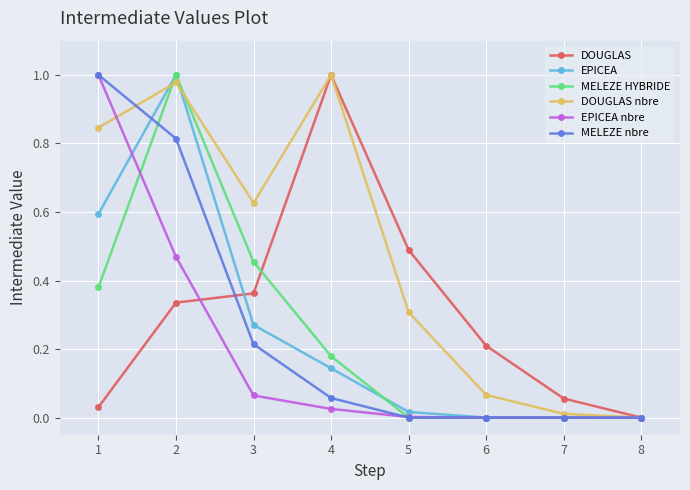

Between 1 and 5, which series saw the biggest shift?

MELEZE nbre